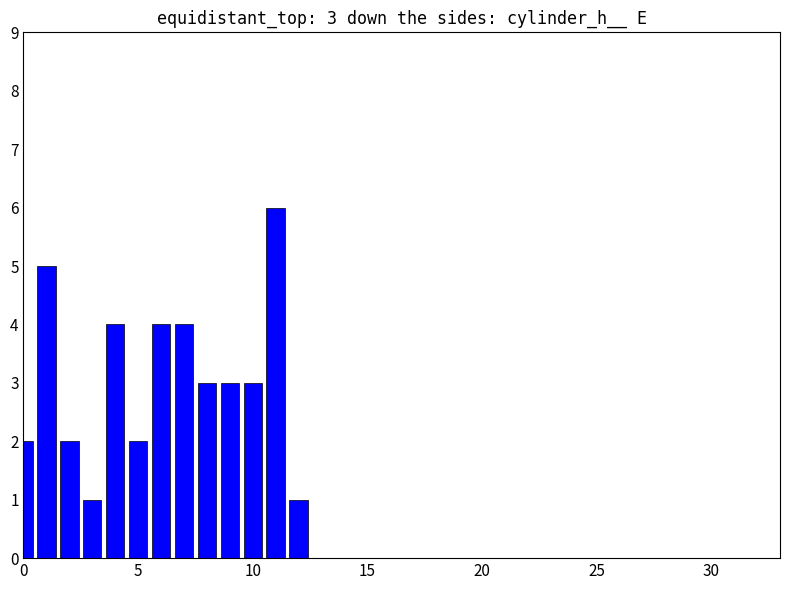

What is the average value?

3